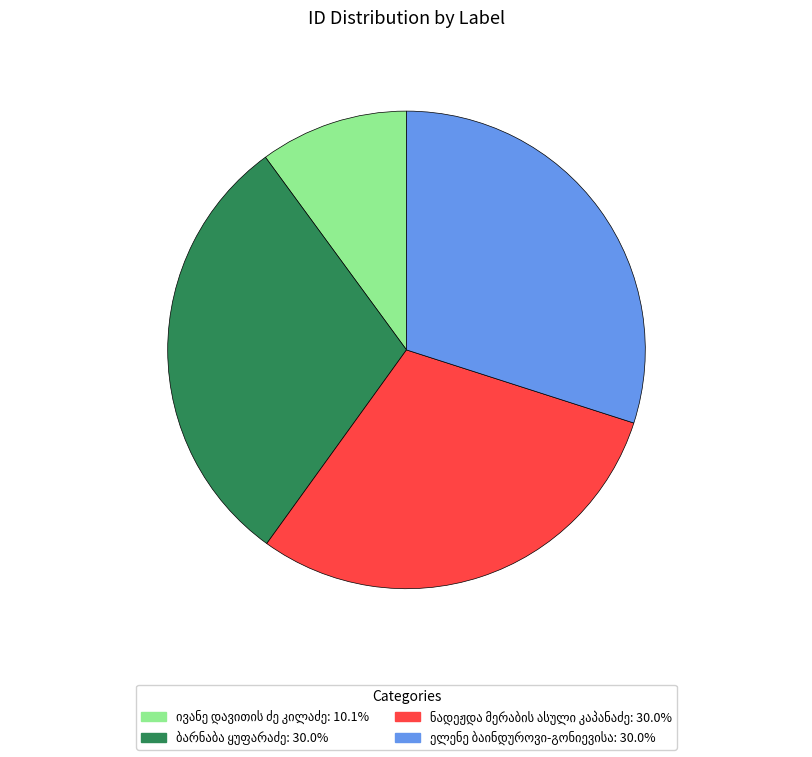

Is there any slice that represents more than half of the pie?

No